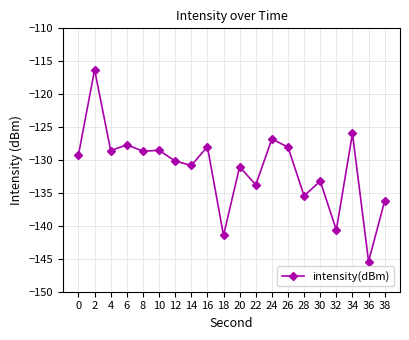

What is the value of the 2nd point from the left?

-116.3